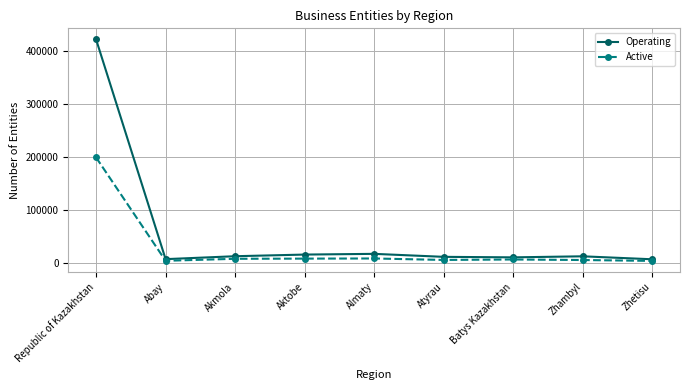

What position from the right is Zhambyl?

2